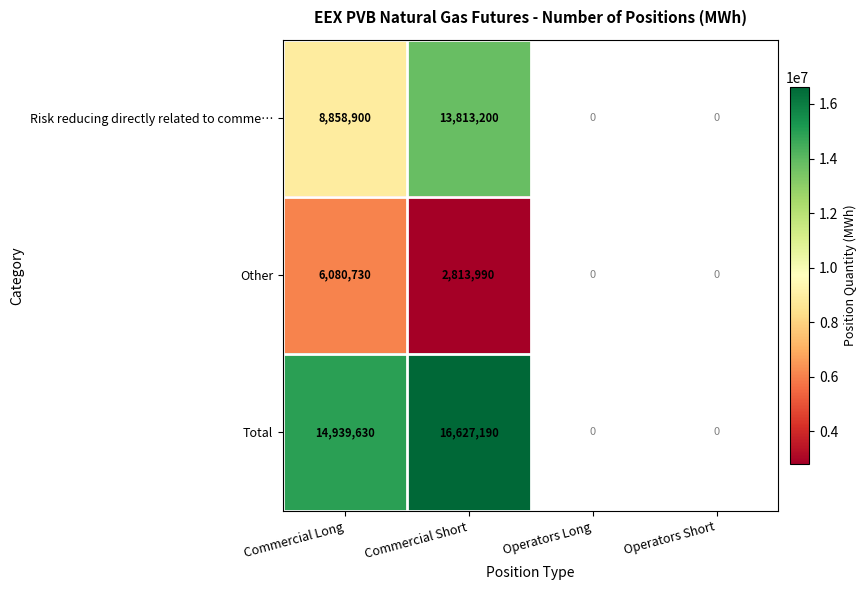

Rank the series at Commercial Short from lowest to highest value.

Other, Risk reducing directly related to comme…, Total